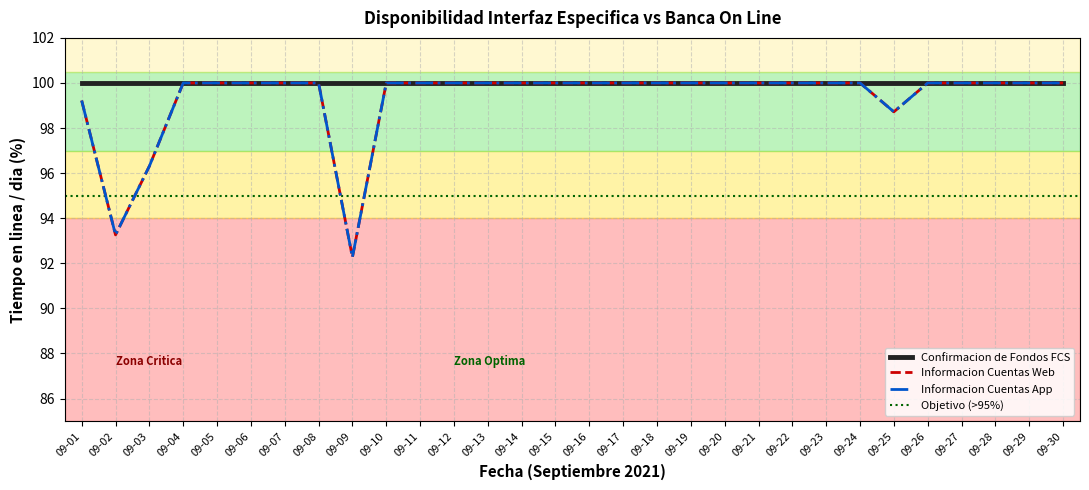

True or false: Informacion Cuentas App and Informacion Cuentas Web cross at least once.

False